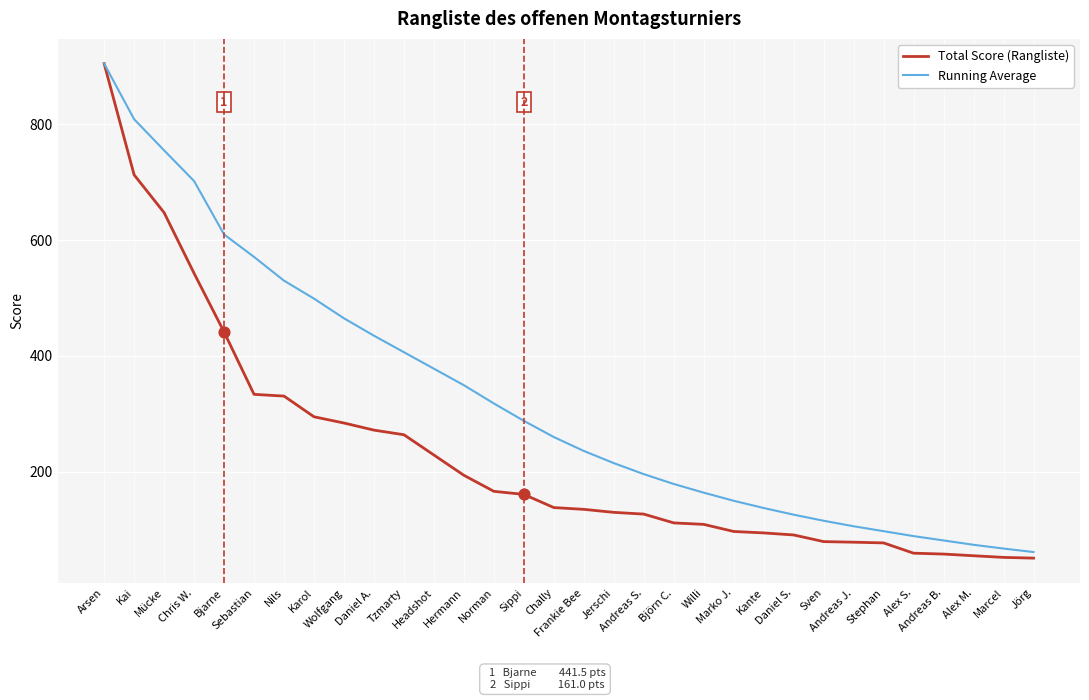

Which series has the largest total across all categories?

Running Average